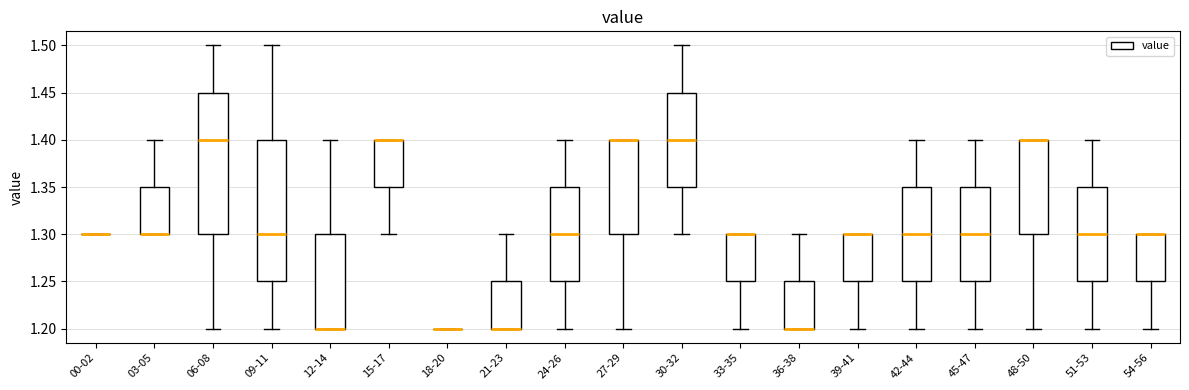

Where does the upper whisker of the box for 12-14 end on the y-axis? The values are not printed on the chart, so give them approximately, as read against the axis.

1.40